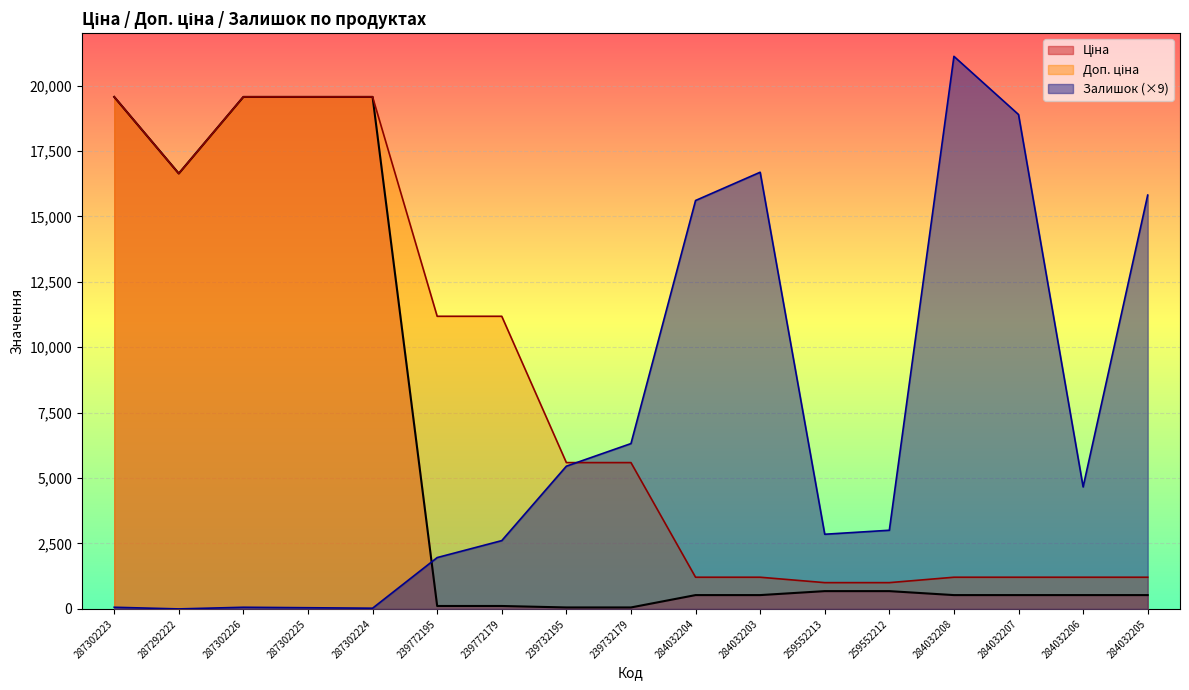

True or false: Залишок has more than 0 points higher than both neighbors.

True